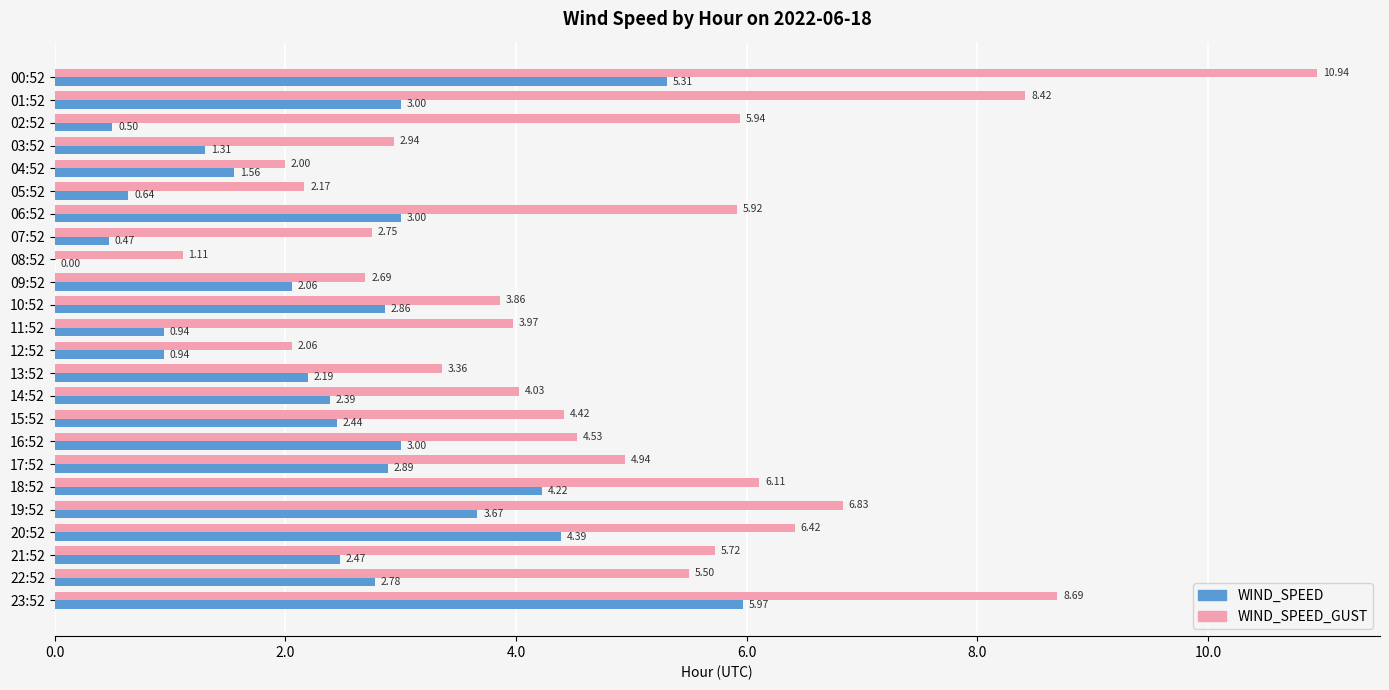

What is the sum of the WIND_SPEED values at 19:52 and 14:52?

6.1